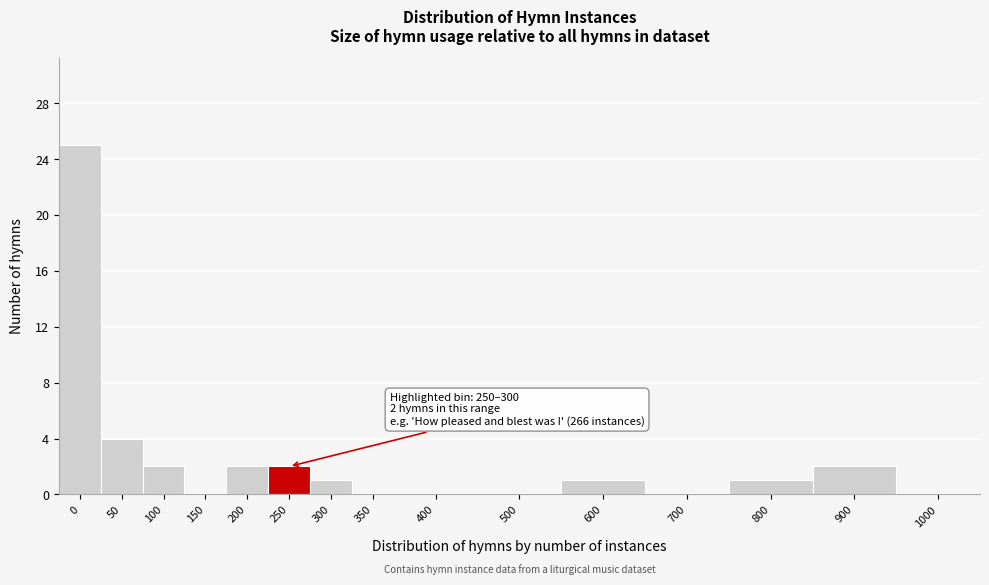

Reading right to left, list all the values displayed in this chart.

1000=0	900=2	800=1	700=0	600=1	500=0	400=0	350=0	300=1	250=2	200=2	150=0	100=2	50=4	0=25